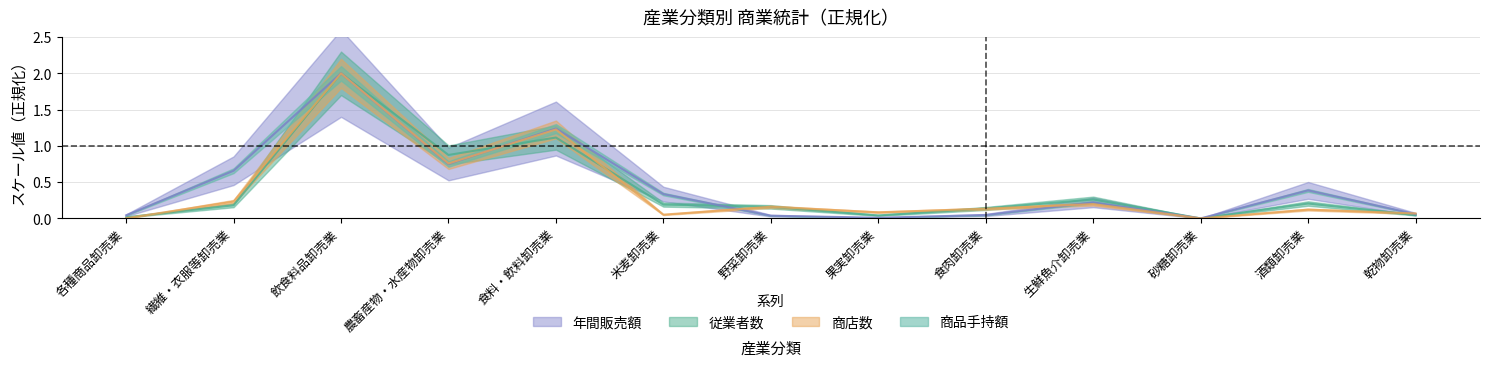

True or false: 従業者数 and 商品手持額 intersect in this chart.

True